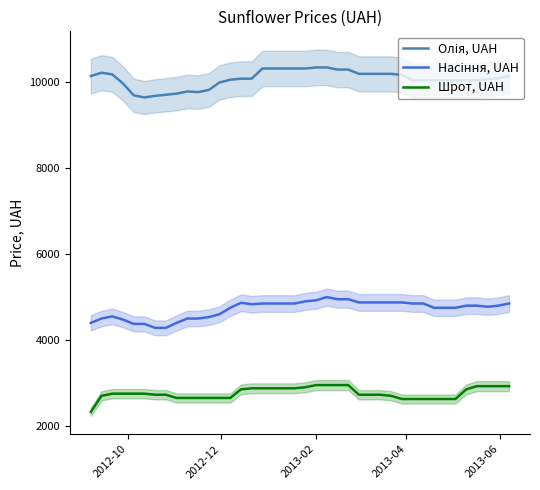

What is the minimum value for Шрот, UAH?

2325